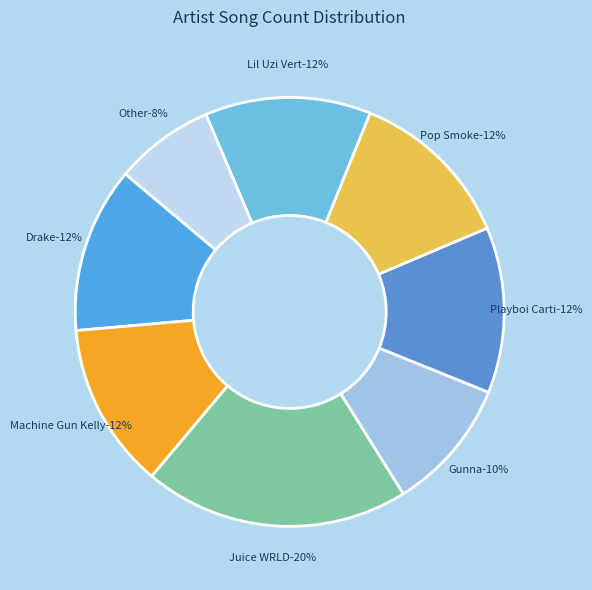

Count the number of slices in the pie.

8